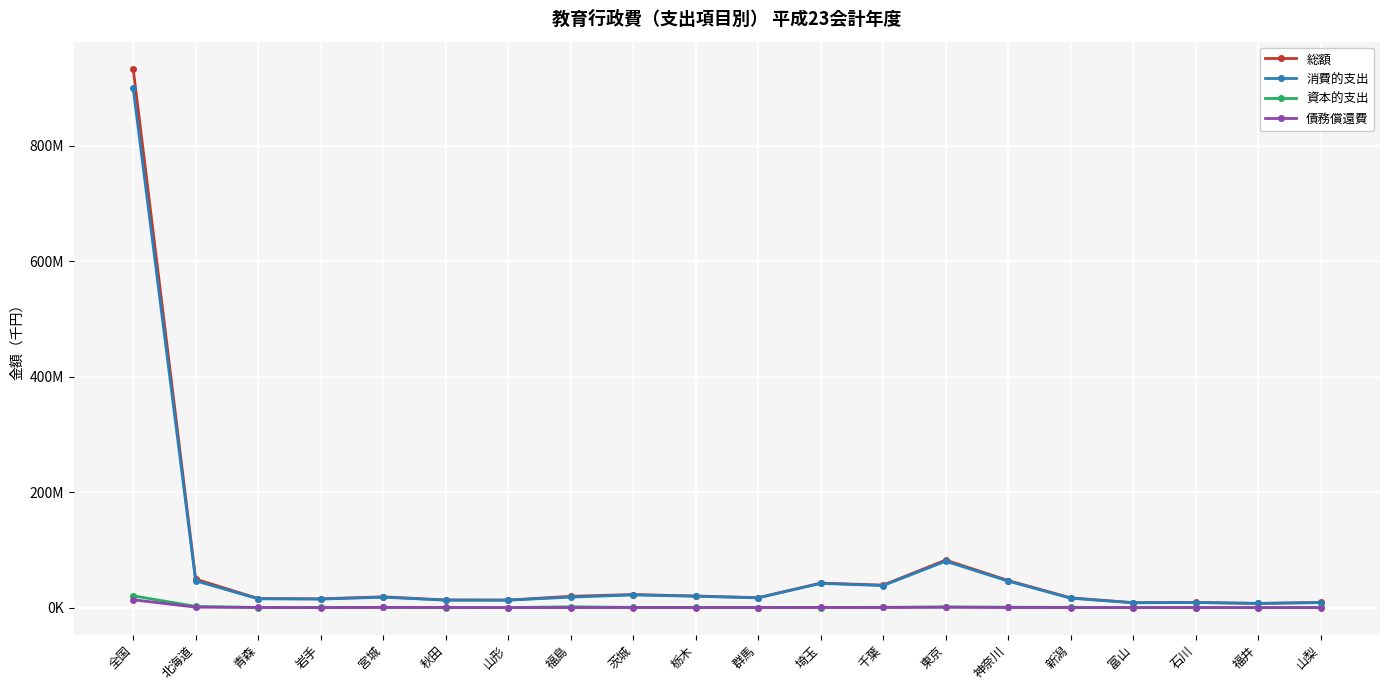

What are all the series names shown in the legend?

総額, 消費的支出, 資本的支出, 債務償還費